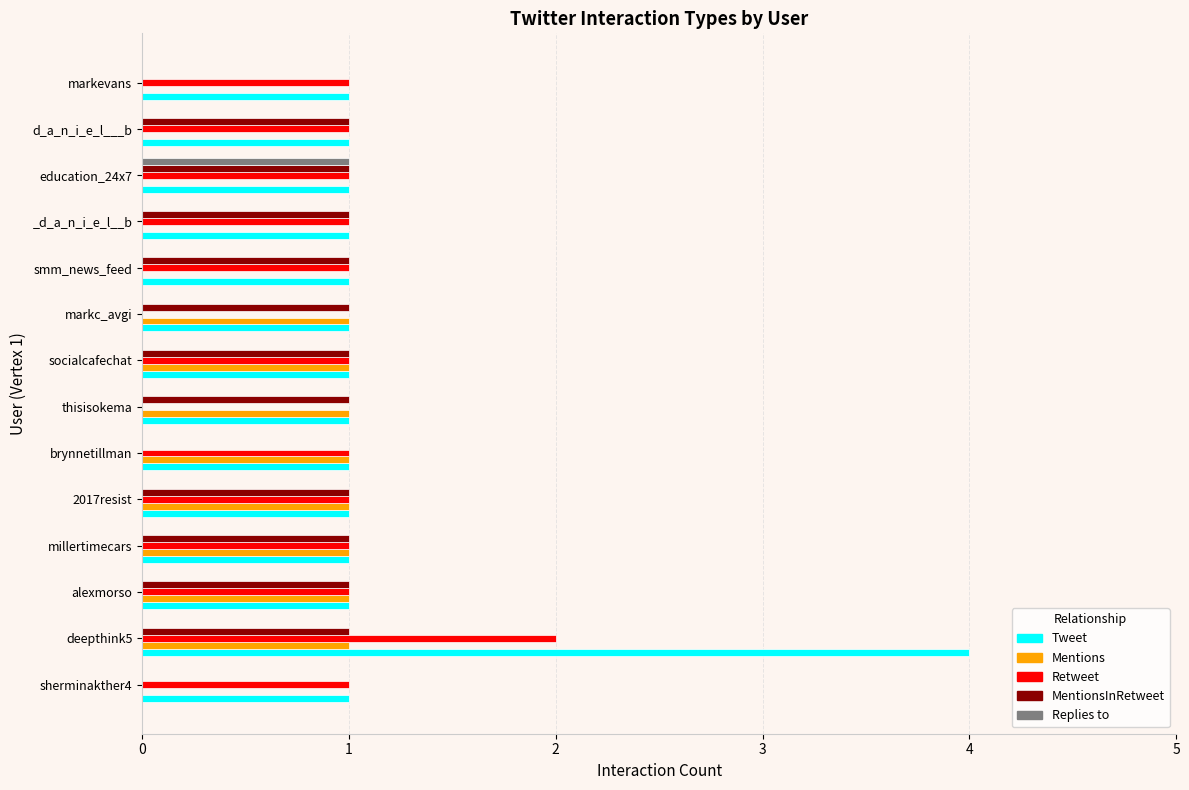

Which series changed the most between deepthink5 and markc_avgi?

Tweet